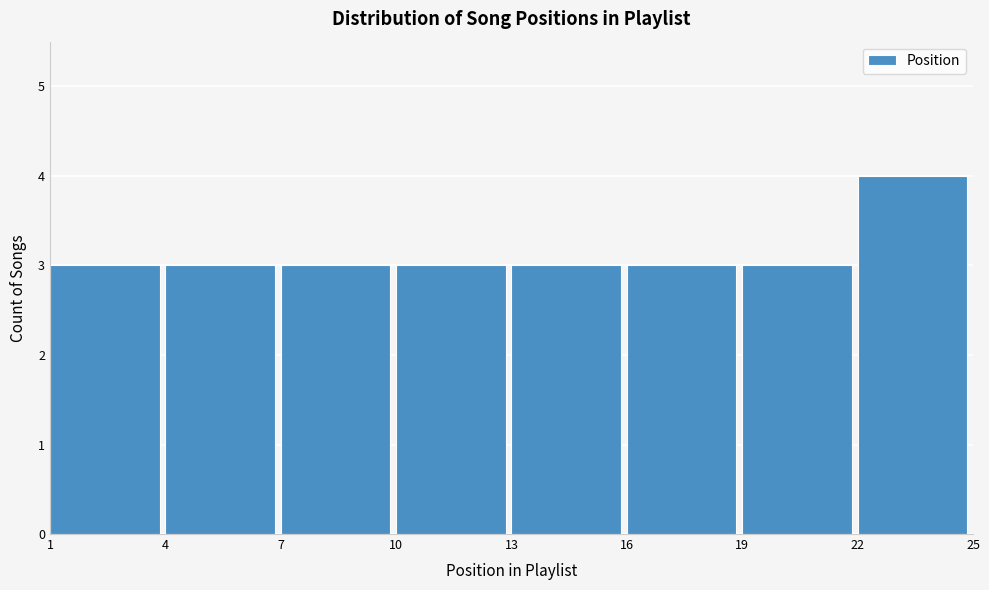

Reading left to right, list every bar in this chart as the range it spans on the x-axis followed by its height. The values are not printed on the chart, so give them approximately, as read against the axis.

1 to 4: 3
4 to 7: 3
7 to 10: 3
10 to 13: 3
13 to 16: 3
16 to 19: 3
19 to 22: 3
22 to 25: 4